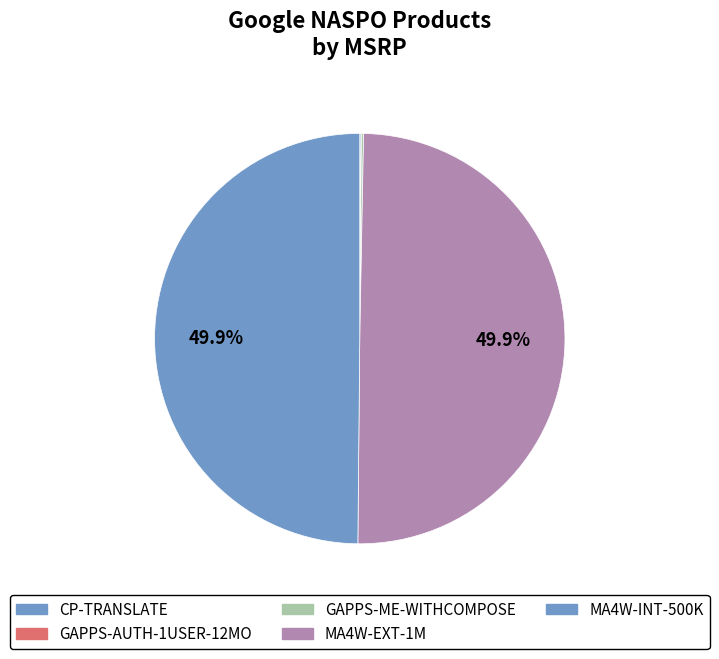

What is the largest slice in the pie chart?

MA4W-EXT-1M